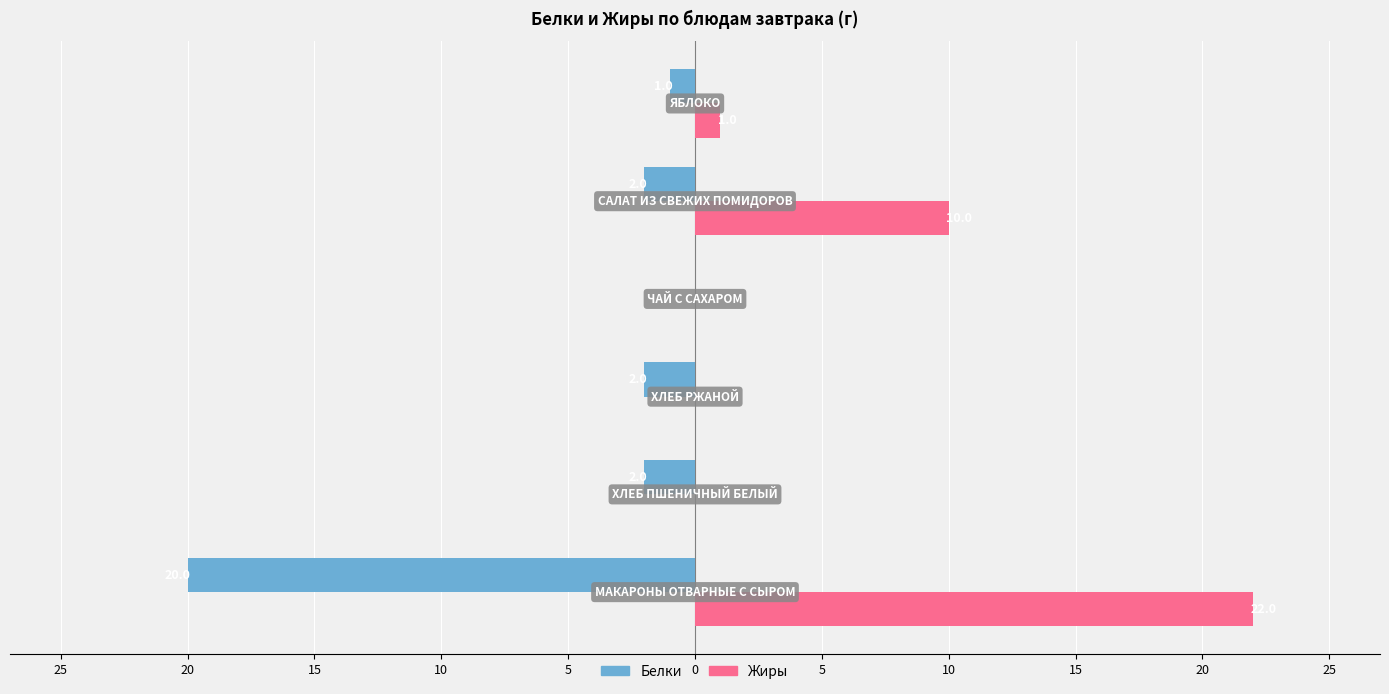

Which series has the widest spread of values?

Жиры